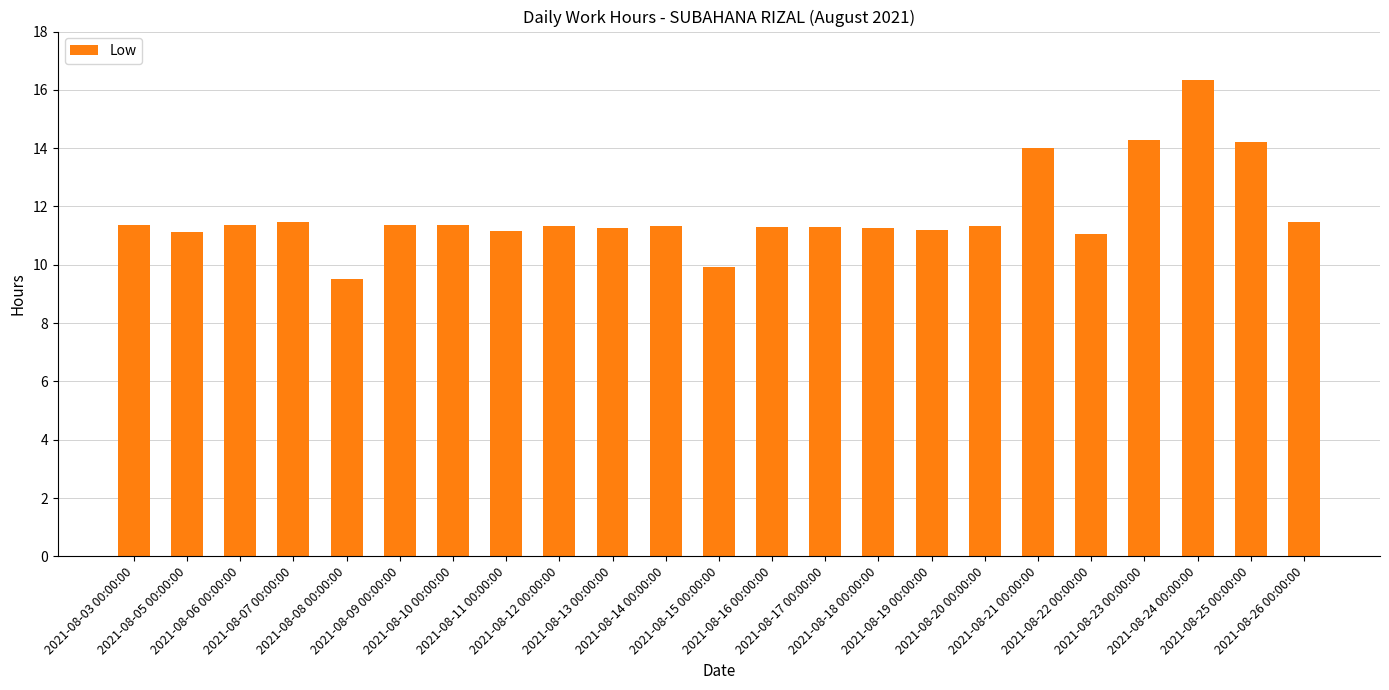

What position from the left is 2021-08-18 00:00:00?

15